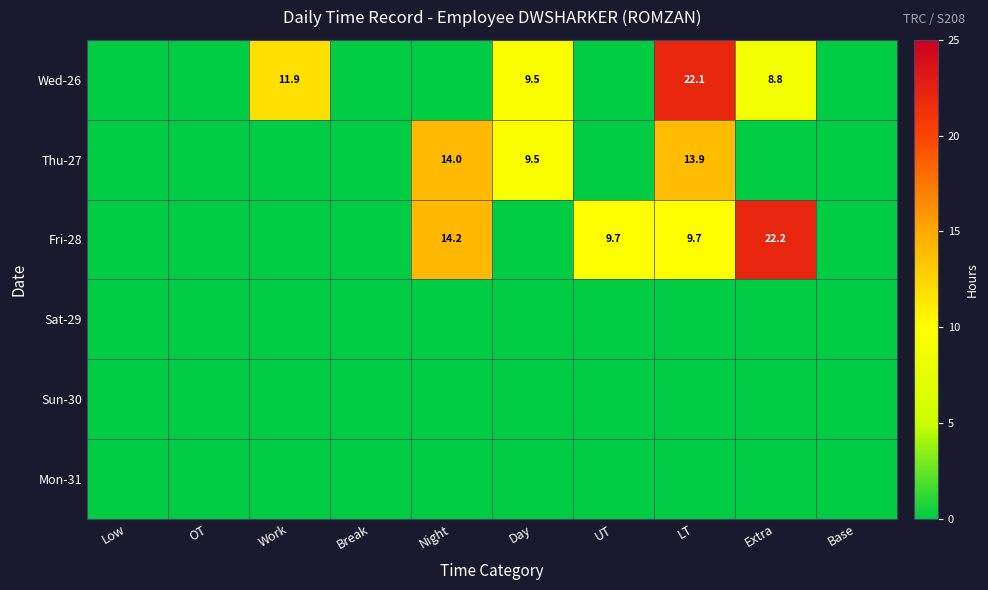

Is the value of Fri-28 at Extra greater than the value of Wed-26 at Work?

Yes